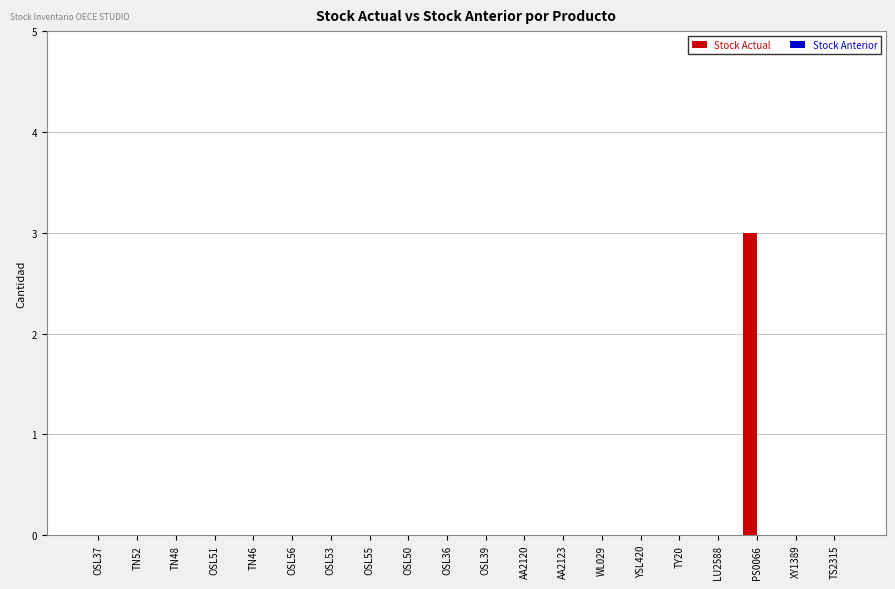

What is the sum of all values?

3